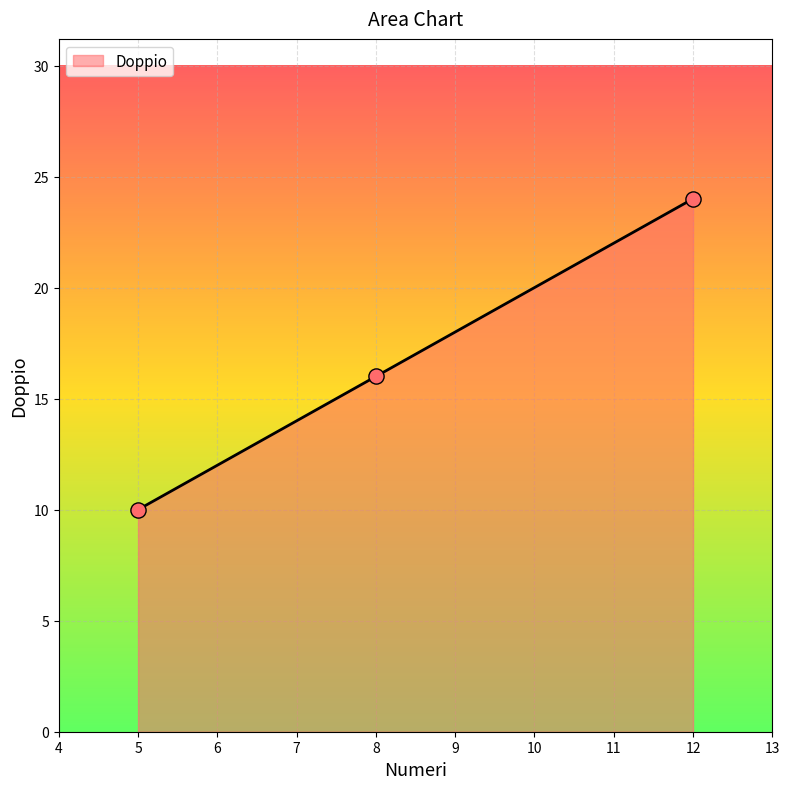

What is the ratio of the value at 12 to the value at 5?

2.4